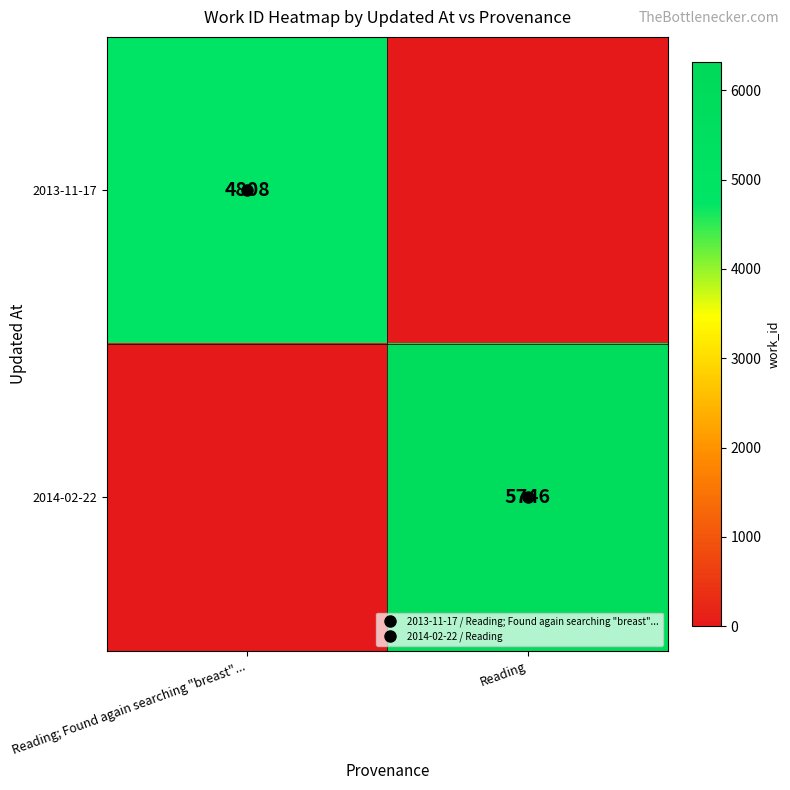

Is it true that 2013-11-17 equals 2470 at Reading; Found again searching "breast"...?

False